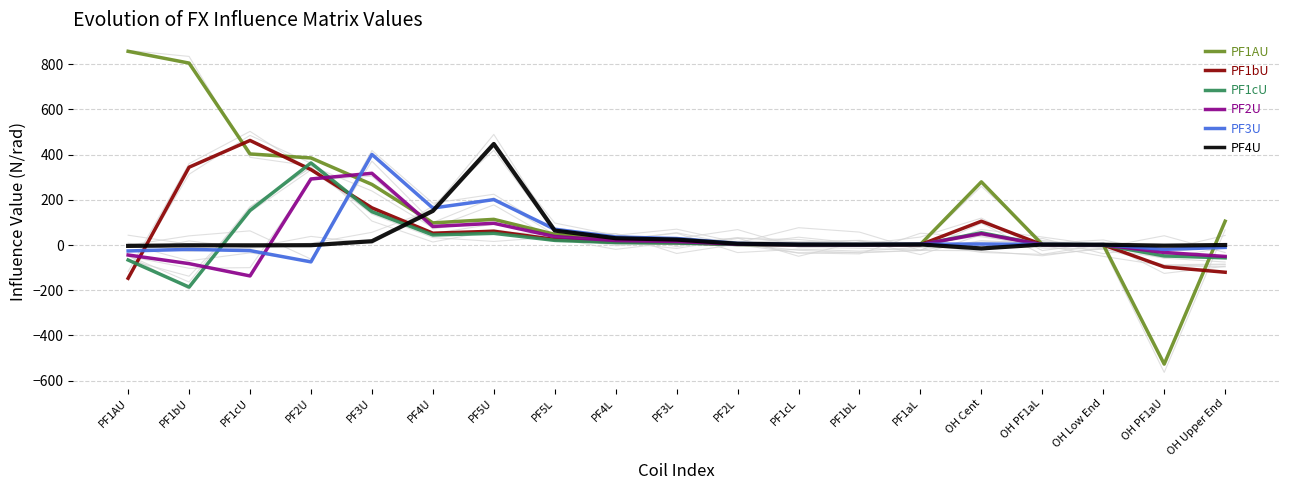

Between which two adjacent categories do PF1cU and PF4U first intersect?

PF1bU and PF1cU